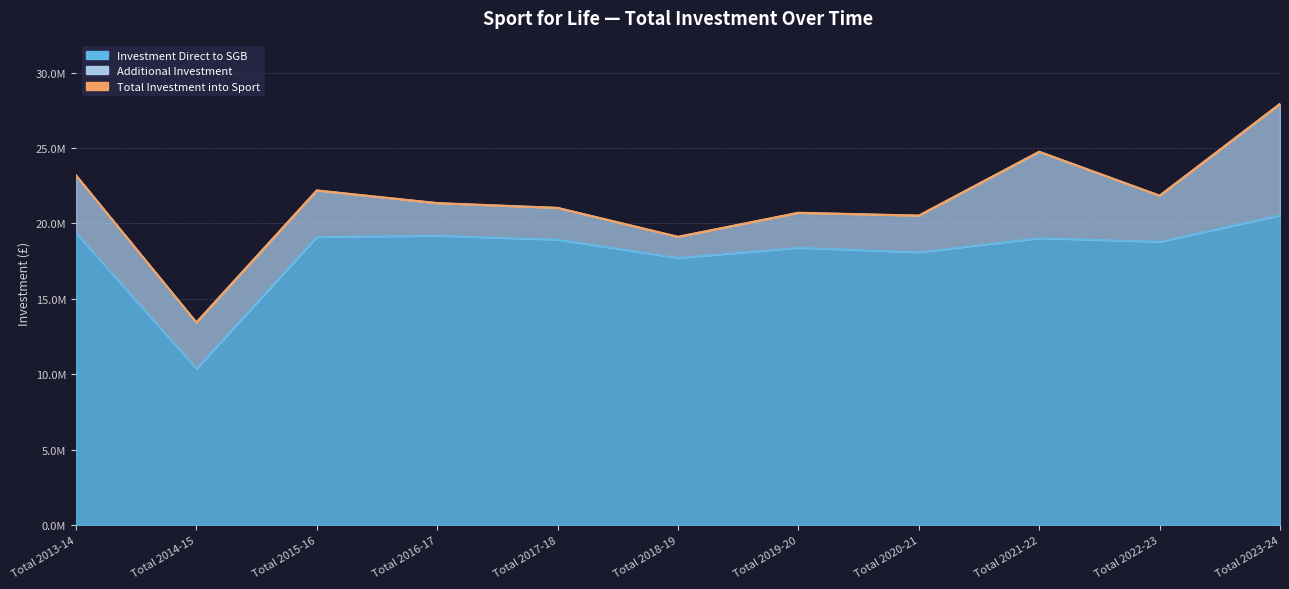

True or false: Total Investment into Sport and Investment Direct to SGB intersect in this chart.

False